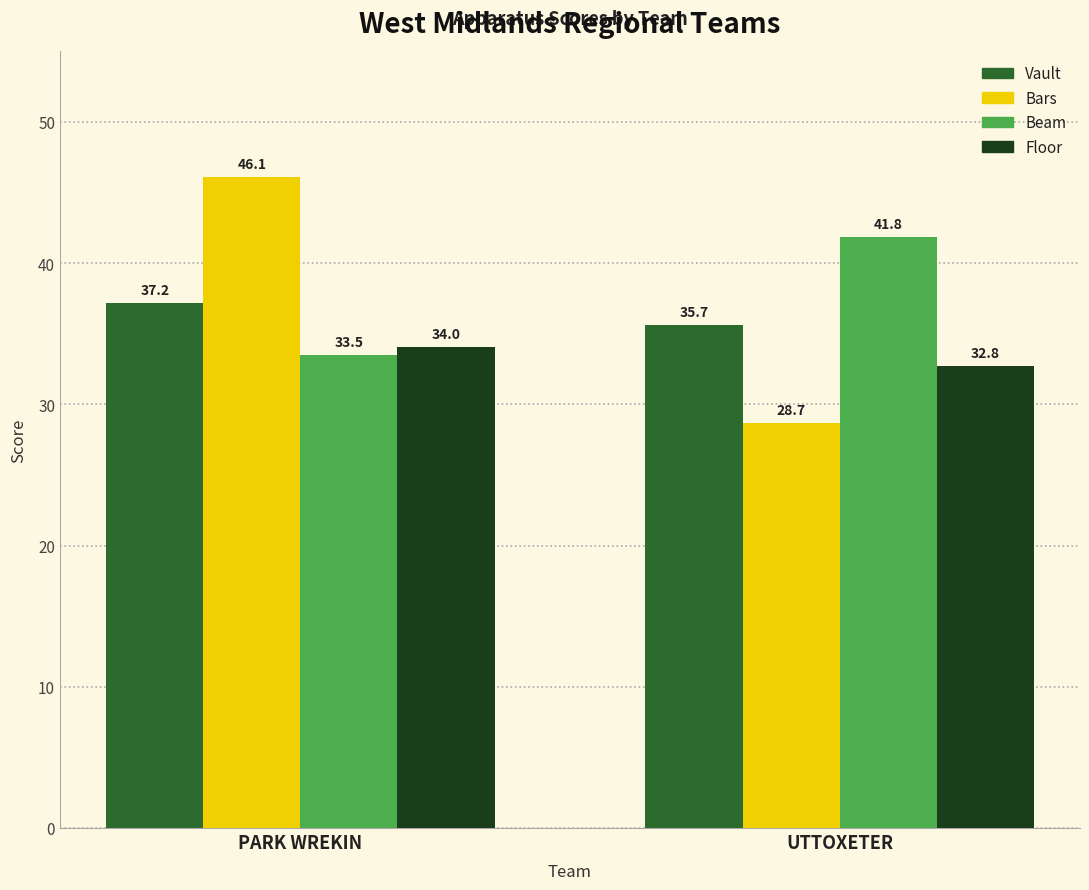

List the series in order of their peak value, lowest first.

Floor, Vault, Beam, Bars